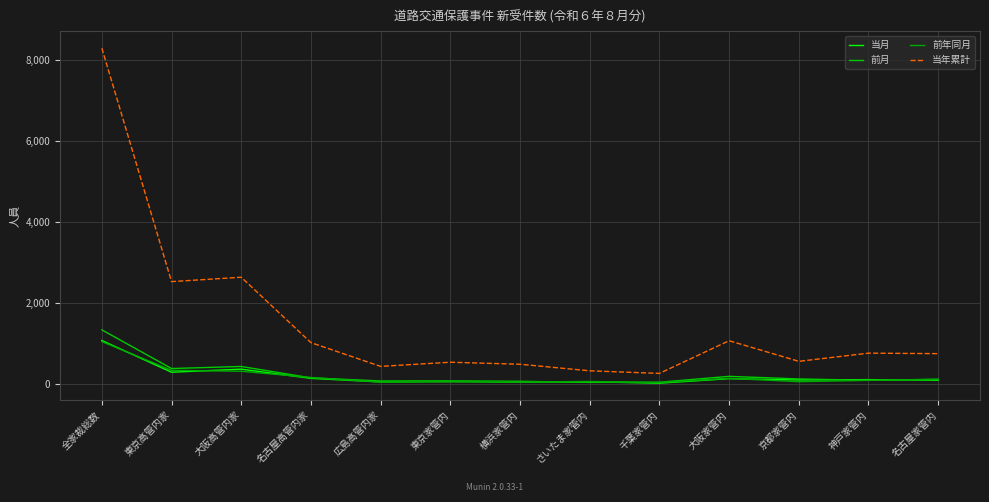

How many lines are shown in the chart?

4